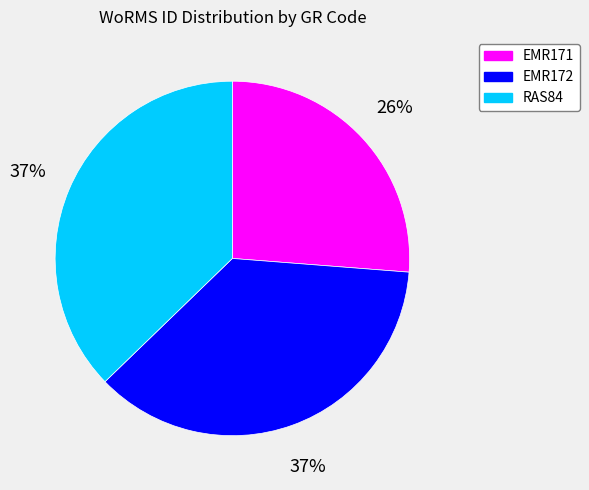

Count the number of slices in the pie.

3